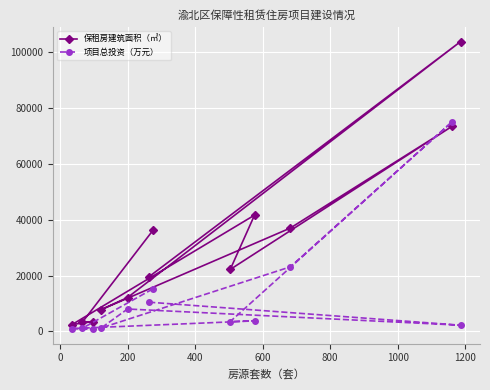

Which series has the largest range (max minus min)?

保租房建筑面积（㎡）